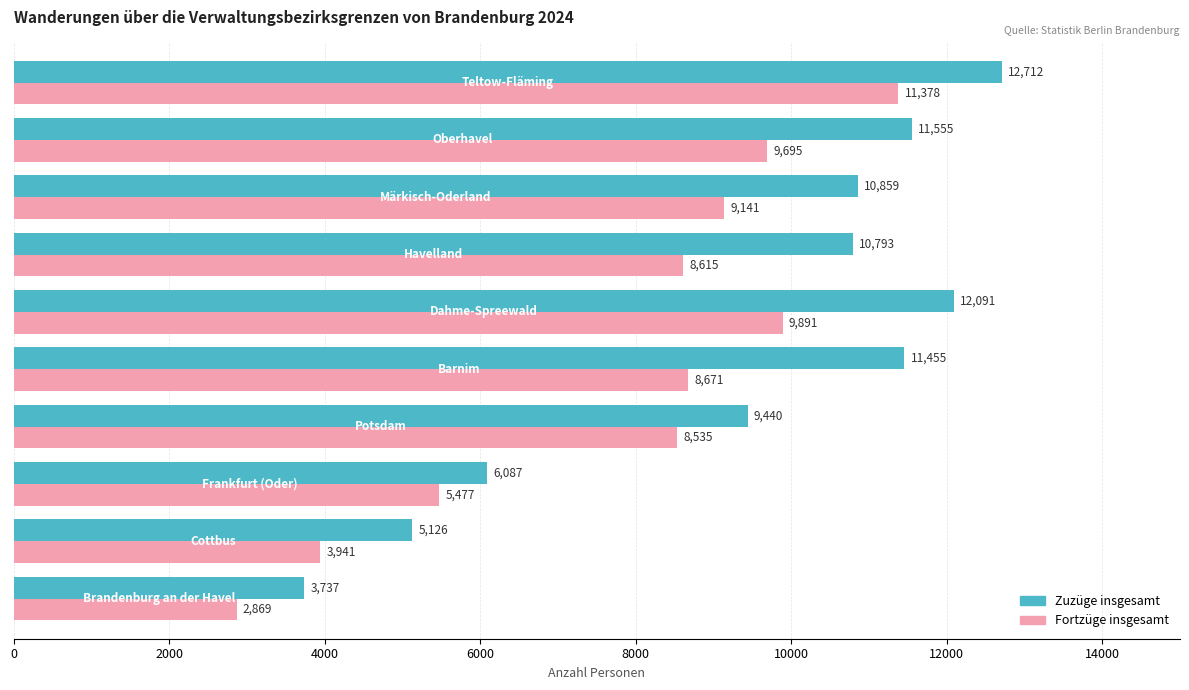

What are all the series names shown in the legend?

Zuzüge insgesamt, Fortzüge insgesamt